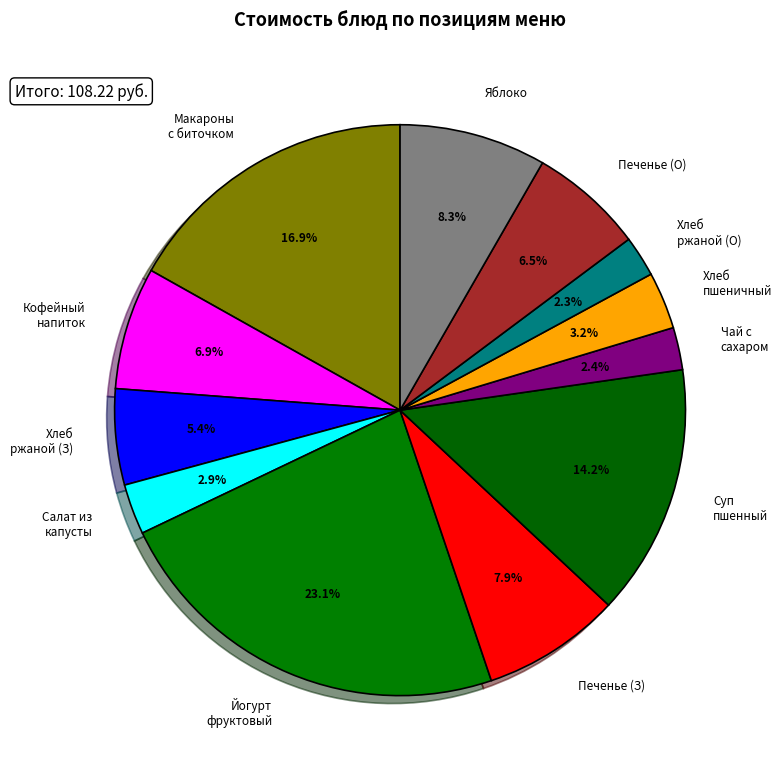

Which category has the biggest portion of the pie?

Йогурт фруктовый